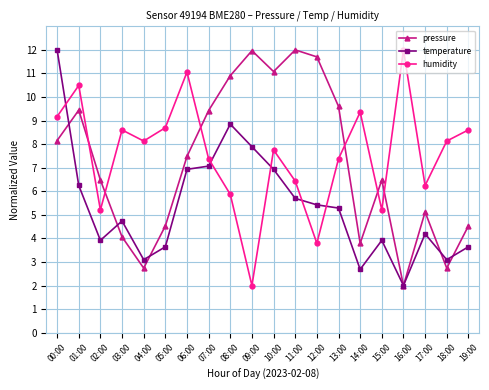

At 01:00, list the series in order from largest to smallest.

humidity, pressure, temperature